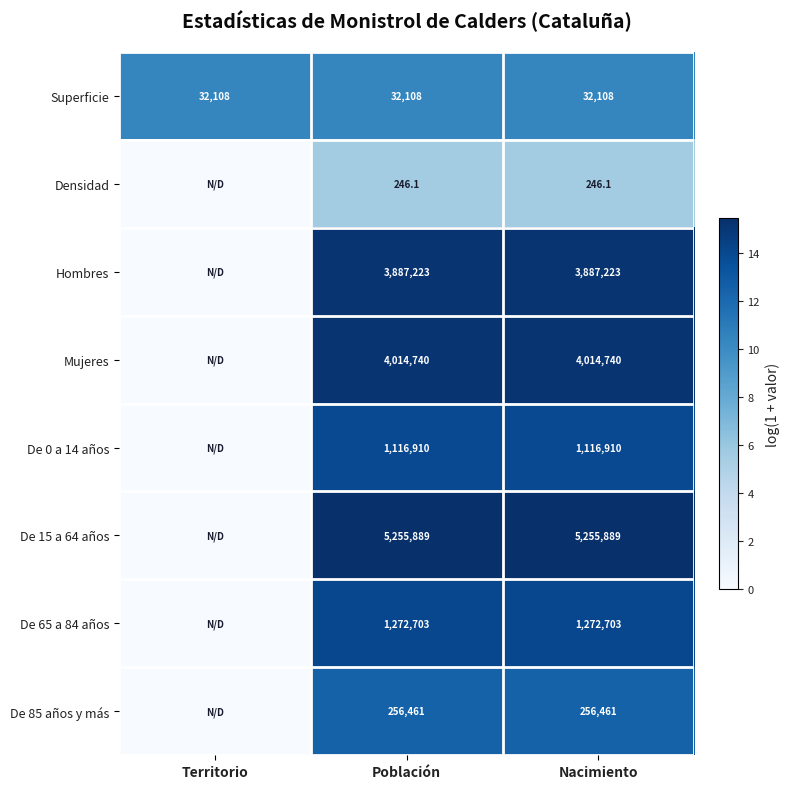

The De 65 a 84 años series shows 1272703.0 at Nacimiento. True or false?

True